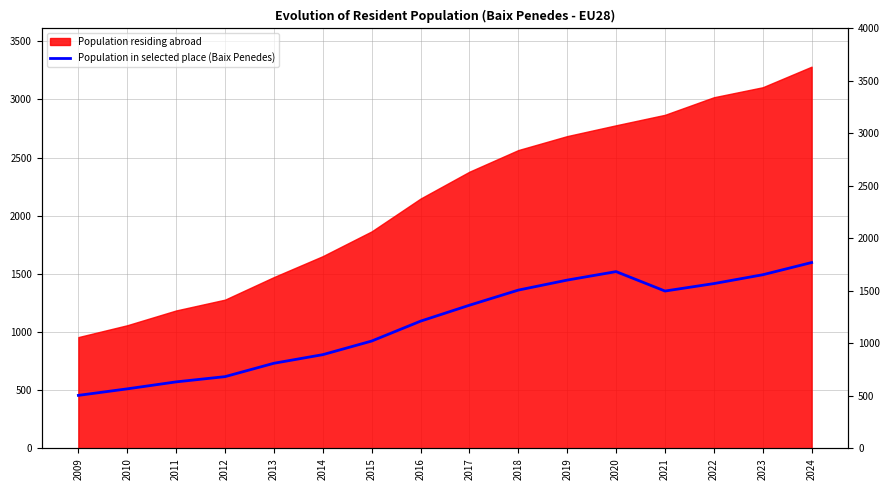

How many interior local valleys (lower than both neighbors) does the data have?

1